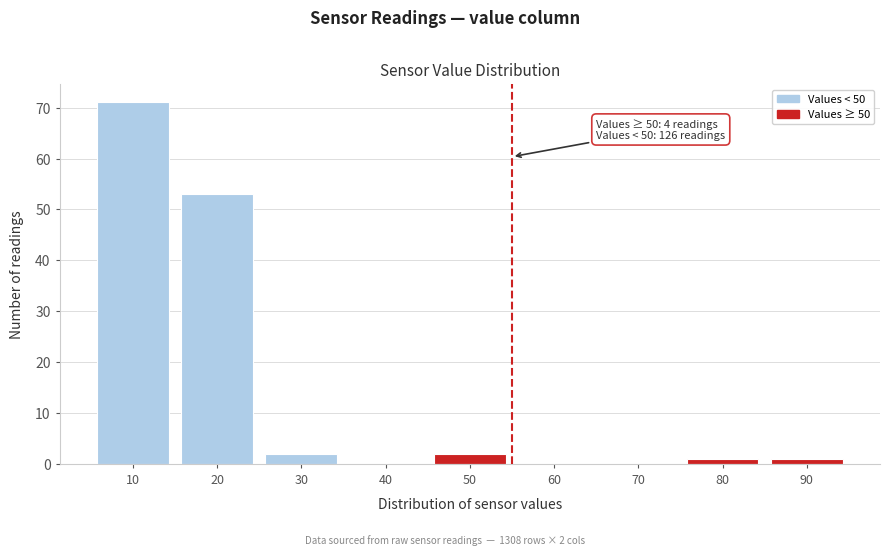

Reading right to left, transcribe all the data shown in this chart.

90=1	80=1	70=0	60=0	50=2	40=0	30=2	20=53	10=71